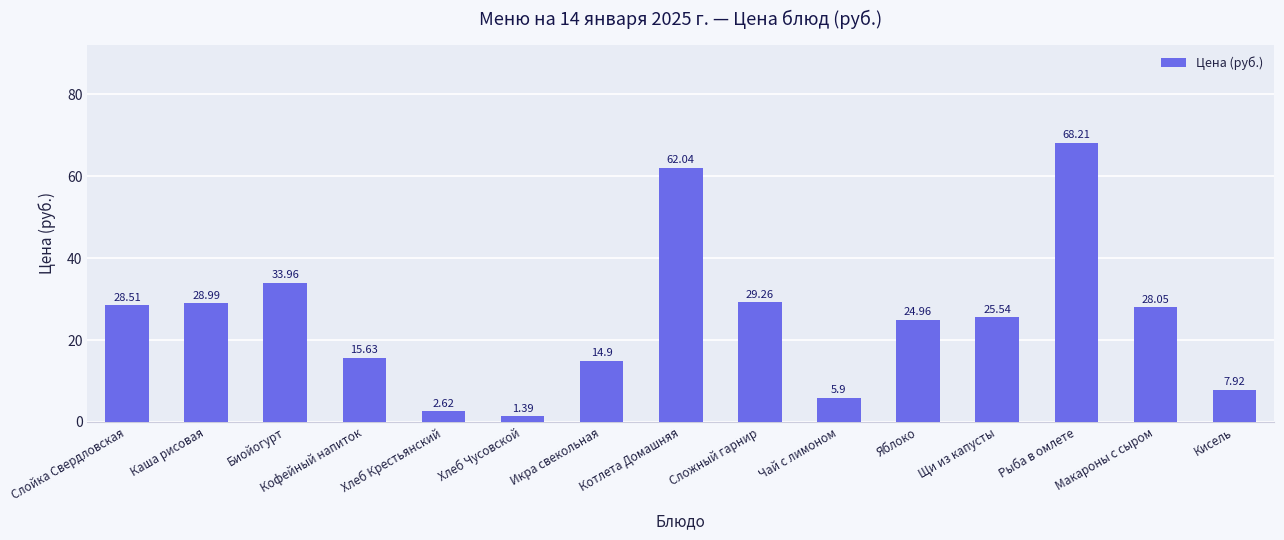

What is the label of the 14th bar from the right?

Каша рисовая